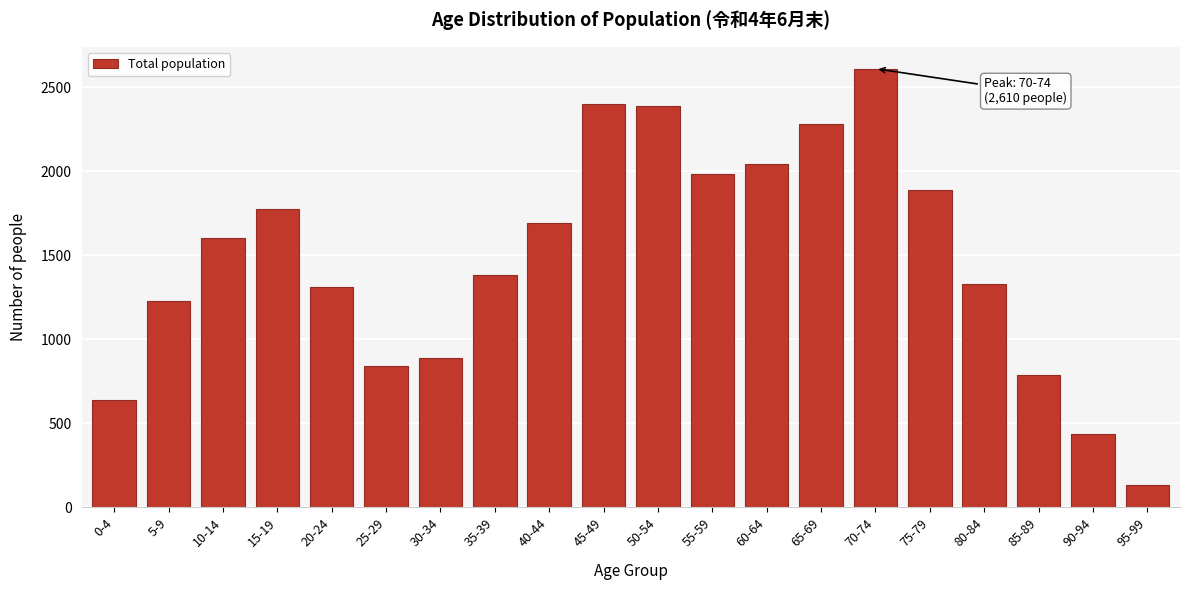

Reading left to right, list all the values displayed in this chart.

0-4=640	5-9=1229	10-14=1605	15-19=1775	20-24=1309	25-29=841	30-34=888	35-39=1382	40-44=1692	45-49=2401	50-54=2389	55-59=1986	60-64=2040	65-69=2283	70-74=2610	75-79=1887	80-84=1329	85-89=788	90-94=437	95-99=131